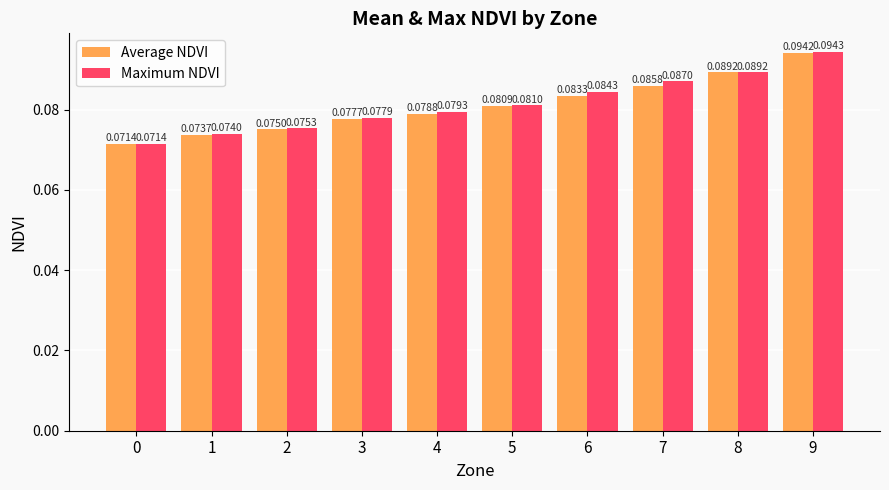

Which series has the largest total across all categories?

Maximum NDVI